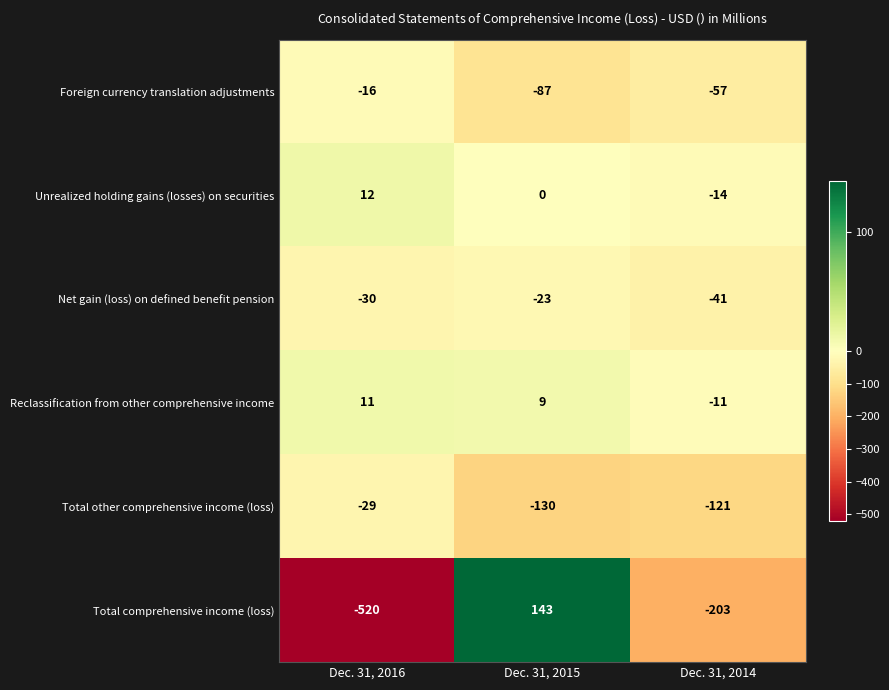

Reading left to right, list all the values displayed in this chart.

Foreign currency translation adjustments: Dec. 31, 2016=-16	Dec. 31, 2015=-87	Dec. 31, 2014=-57
Unrealized holding gains (losses) on securities: Dec. 31, 2016=12	Dec. 31, 2015=0	Dec. 31, 2014=-14
Net gain (loss) on defined benefit pension: Dec. 31, 2016=-30	Dec. 31, 2015=-23	Dec. 31, 2014=-41
Reclassification from other comprehensive income: Dec. 31, 2016=11	Dec. 31, 2015=9	Dec. 31, 2014=-11
Total other comprehensive income (loss): Dec. 31, 2016=-29	Dec. 31, 2015=-130	Dec. 31, 2014=-121
Total comprehensive income (loss): Dec. 31, 2016=-520	Dec. 31, 2015=143	Dec. 31, 2014=-203